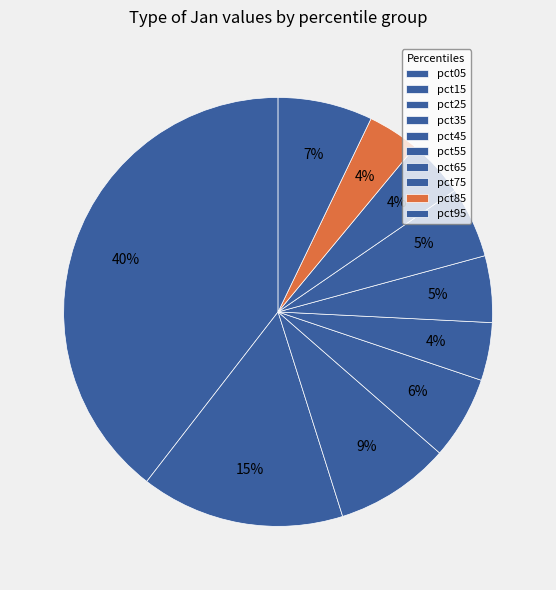

Is it true that pct35 is 6% of the pie?

True